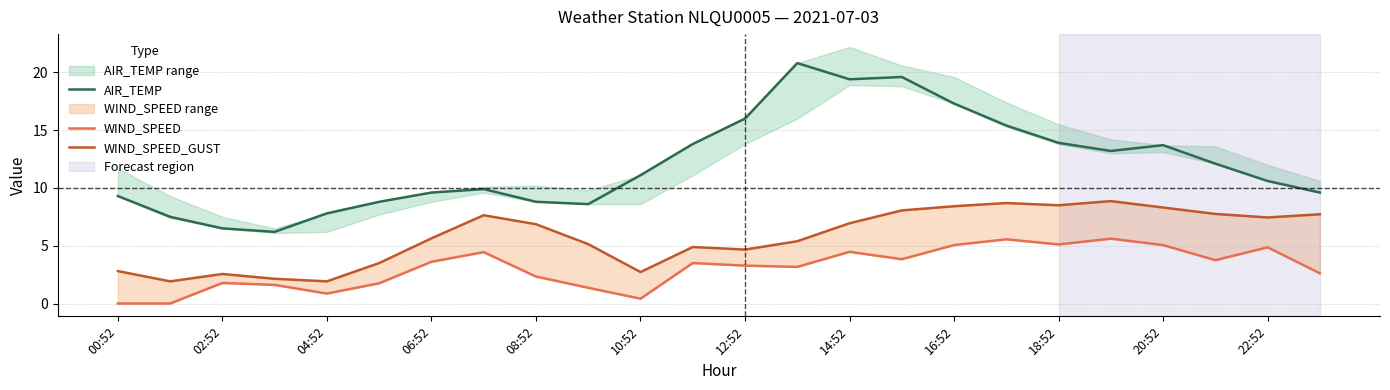

How many categories are shown in the chart?

24